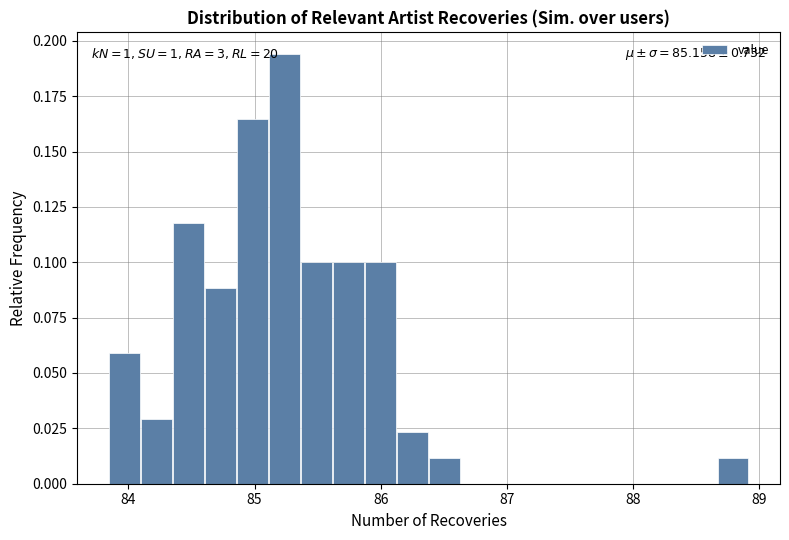

Read against the x-axis, roughly where is the centre of the tallest bar?

85.2